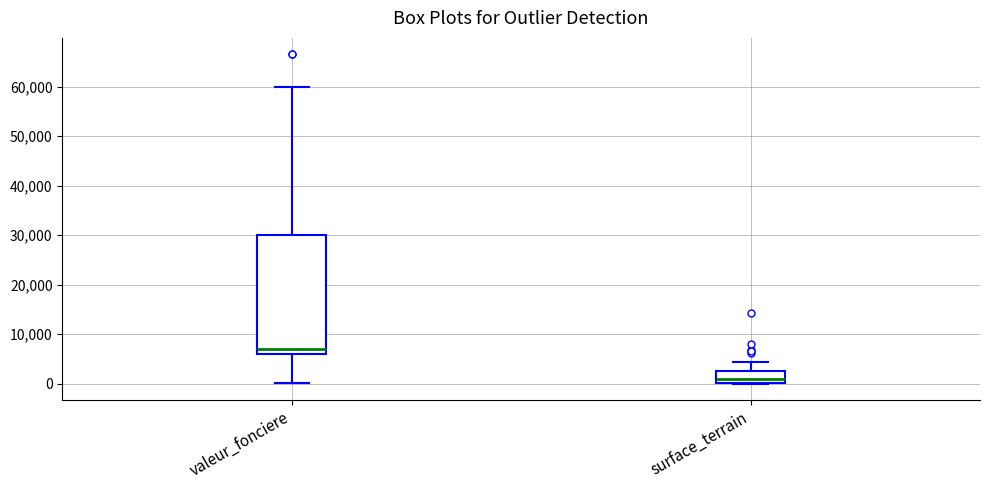

Comparing the boxes themselves (not the whiskers), which one is the tallest?

valeur_fonciere